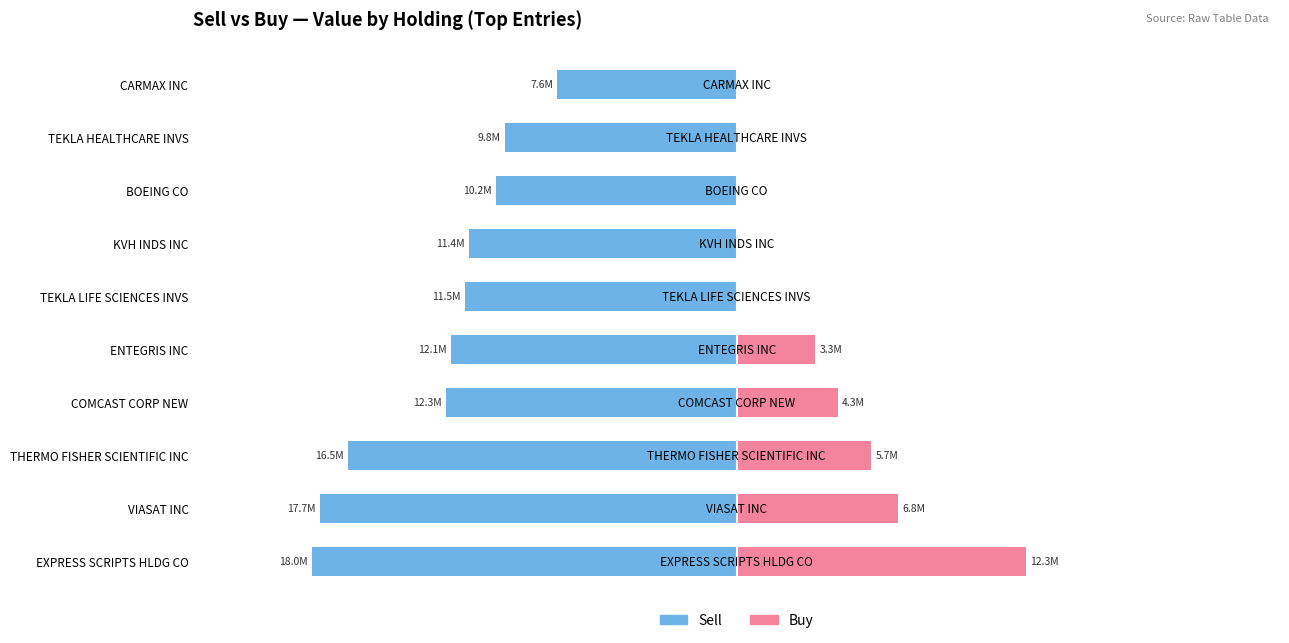

Which series has the widest spread of values?

Buy